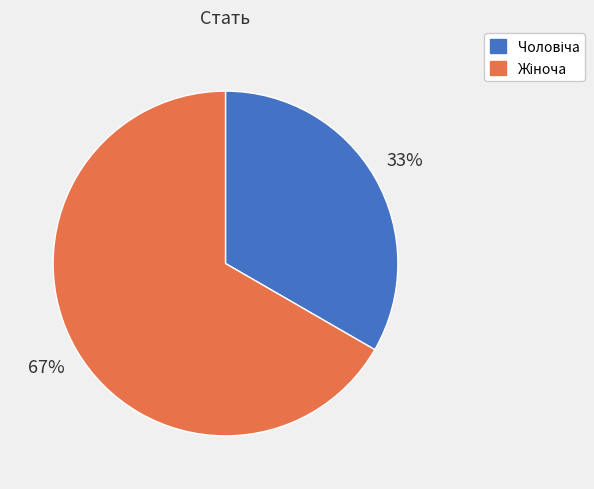

To the nearest percent, what is the average slice percentage?

50%